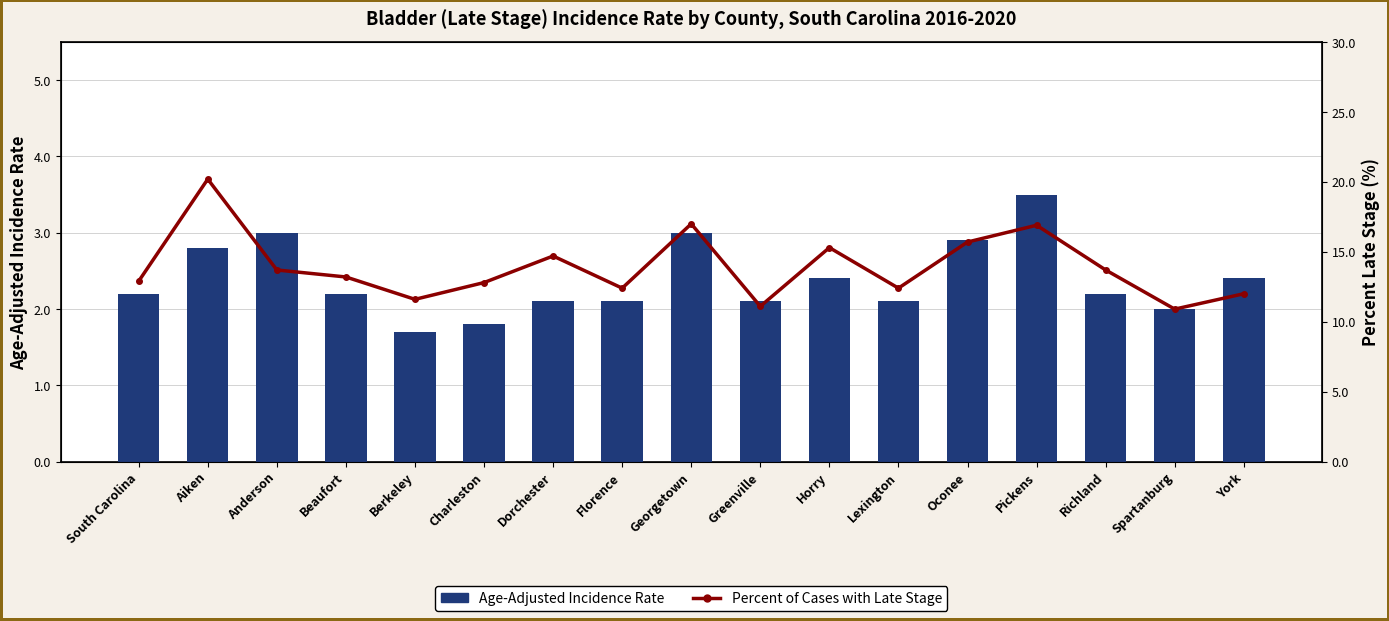

What is the sum of the Age-Adjusted Incidence Rate values at Oconee and Anderson?

5.9